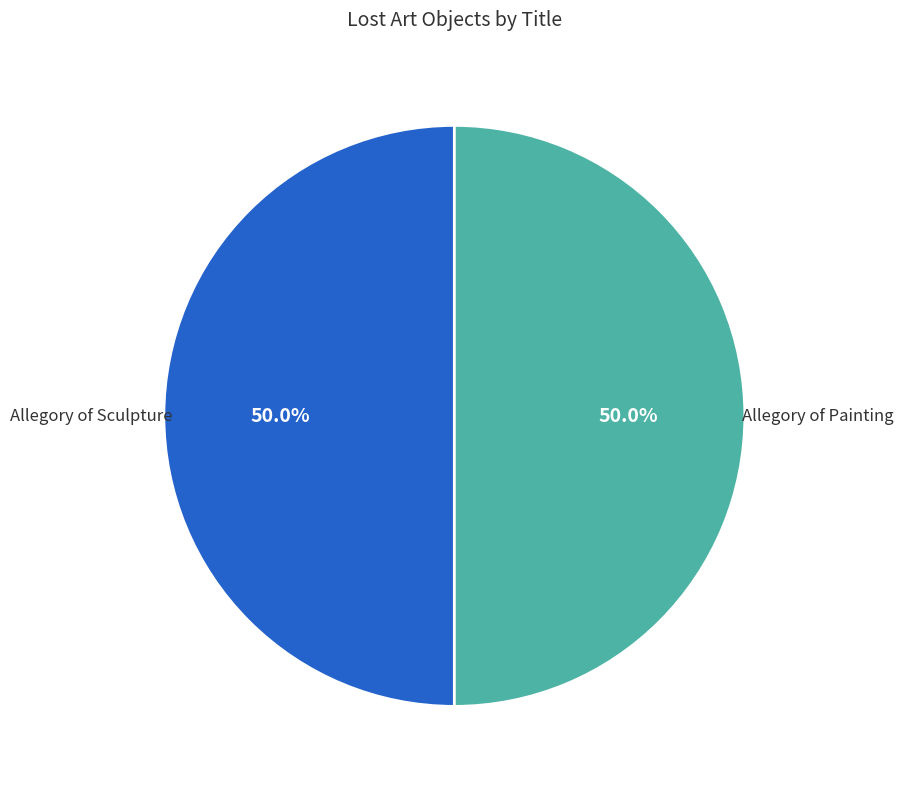

What is the majority slice?

Allegory of Painting